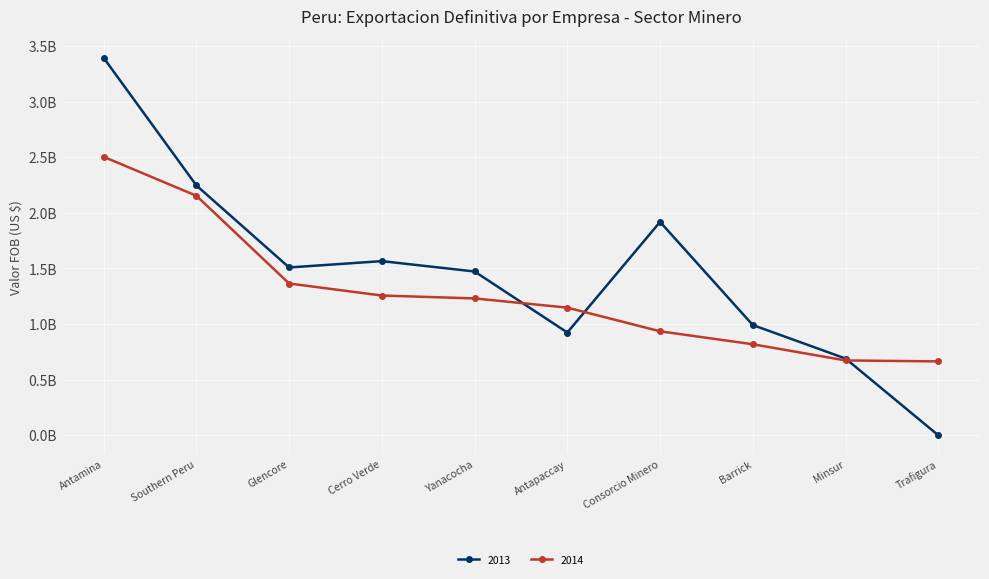

At which label does 2014 reach its minimum?

Trafigura